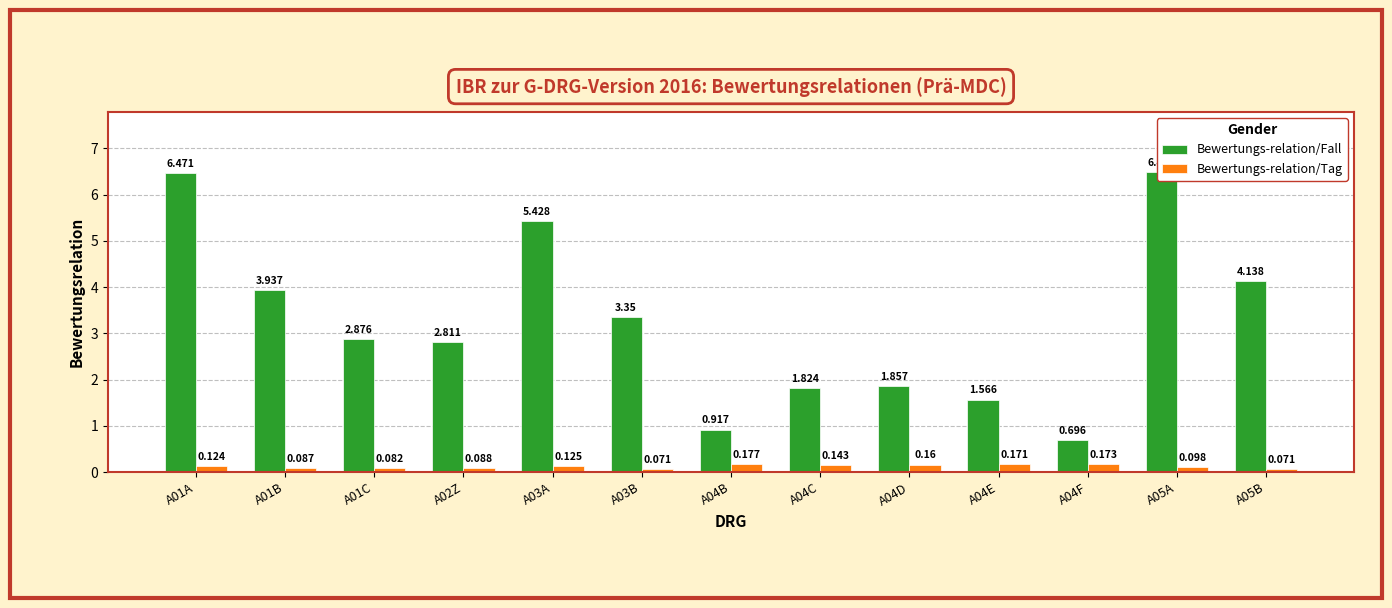

What is the total value across all series at A02Z?

2.9